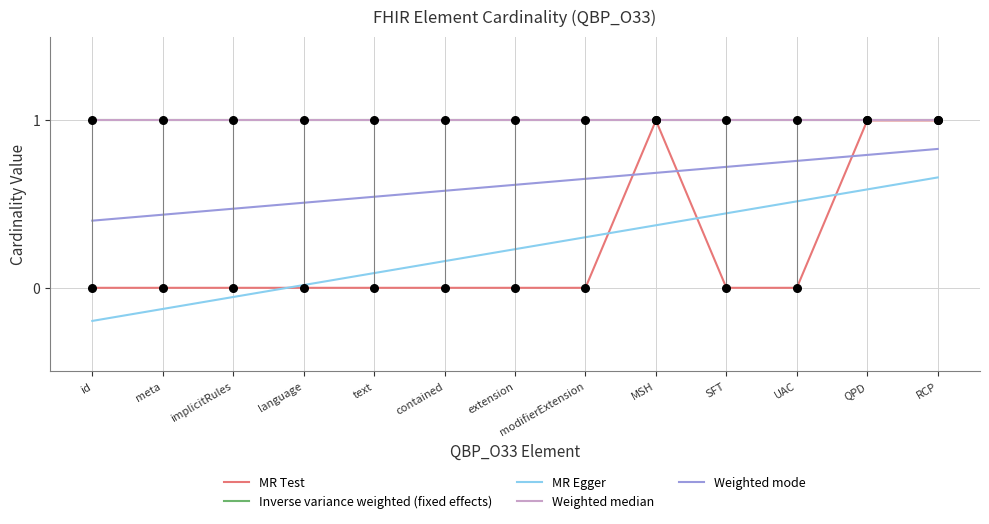

True or false: Weighted mode and MR Egger cross at least once.

False